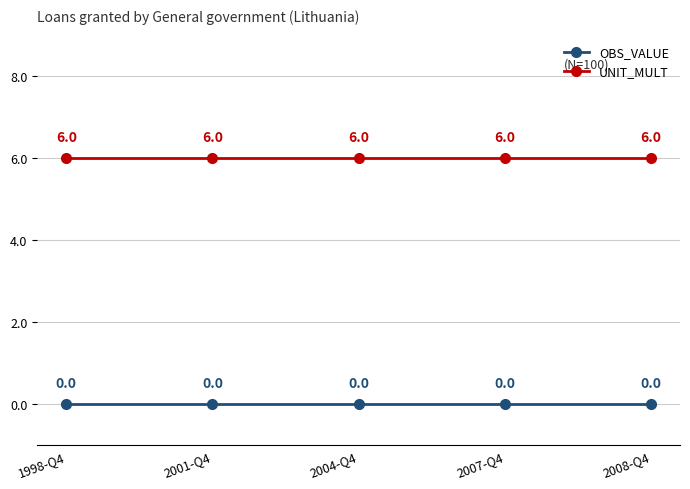

What is the greatest value displayed?

6